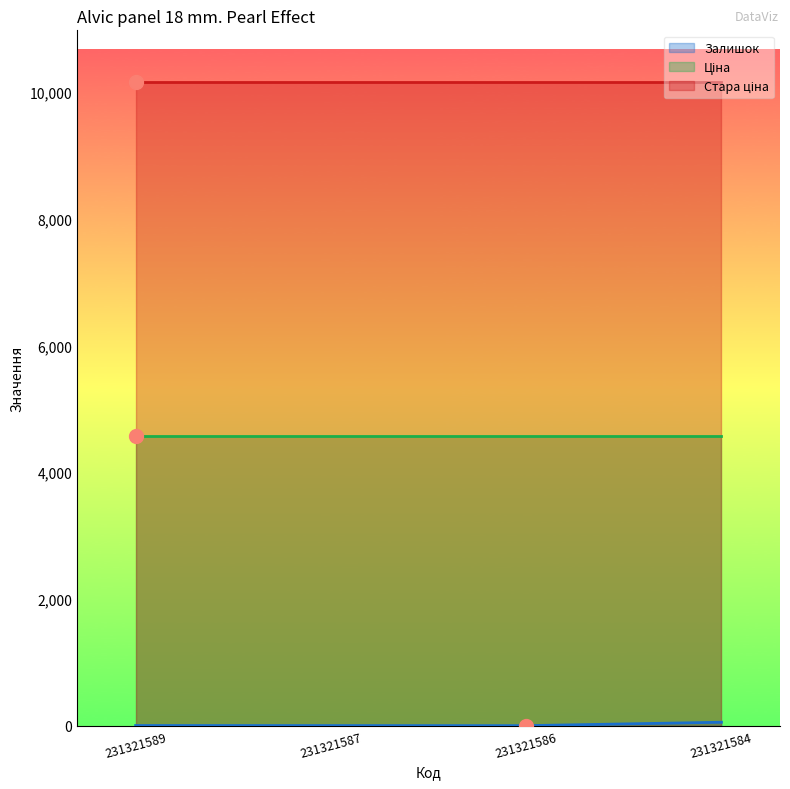

Rank the series at 231321586 from highest to lowest value.

Стара ціна, Ціна, Залишок